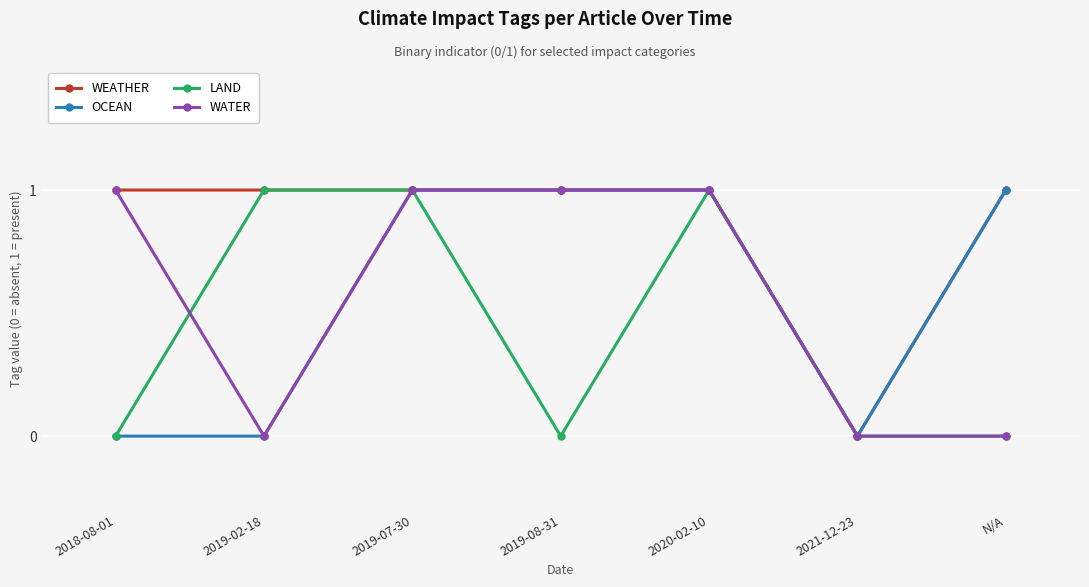

What is the value of the WEATHER point at the 2nd from the left?

1